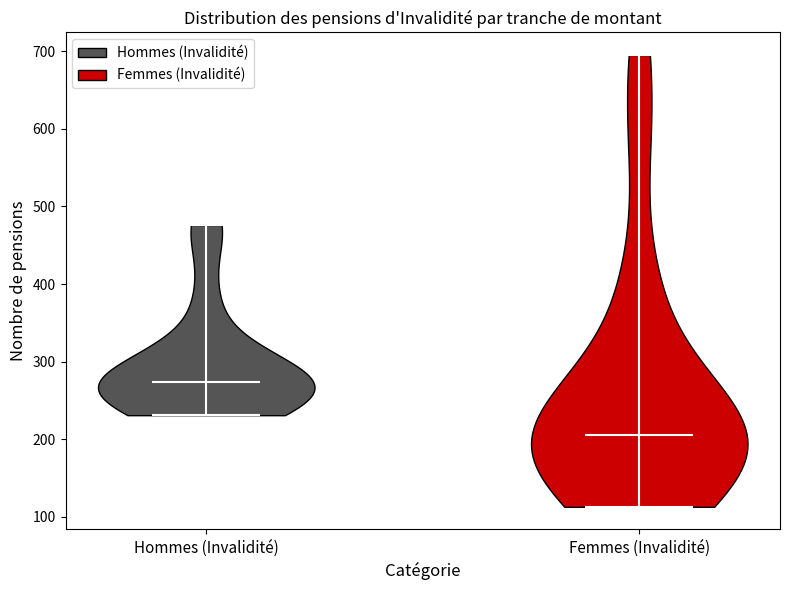

Which violin has the lowest median line?

Femmes (Invalidité)